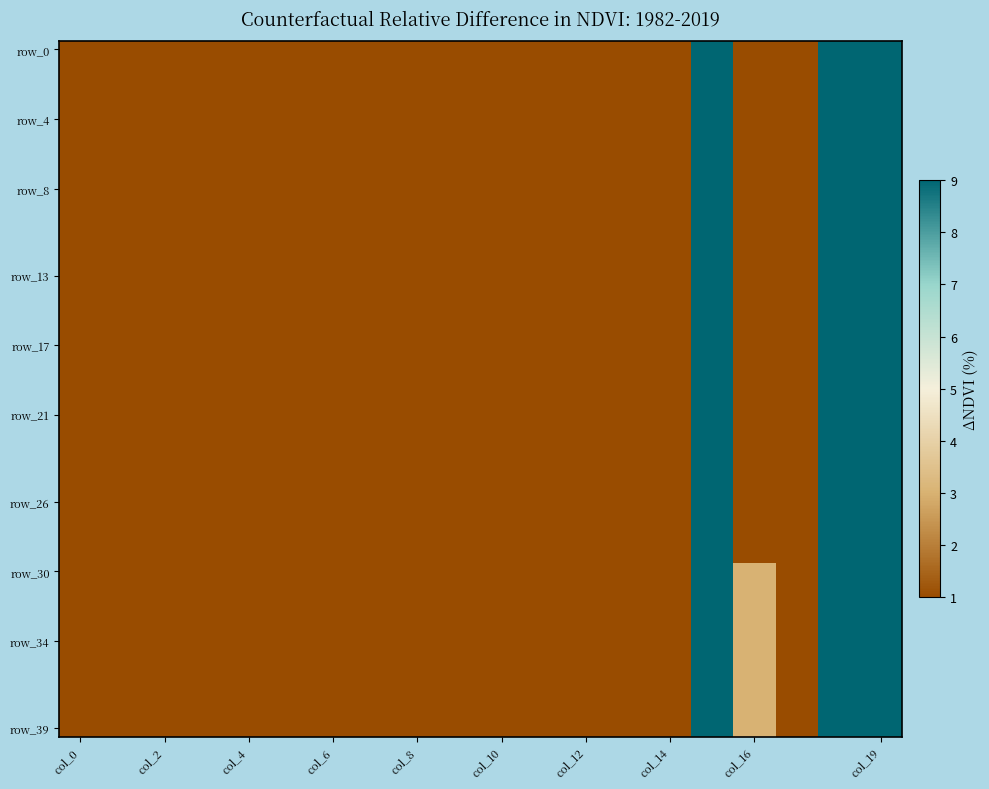

At how many categories does at least one series exceed 8?

3